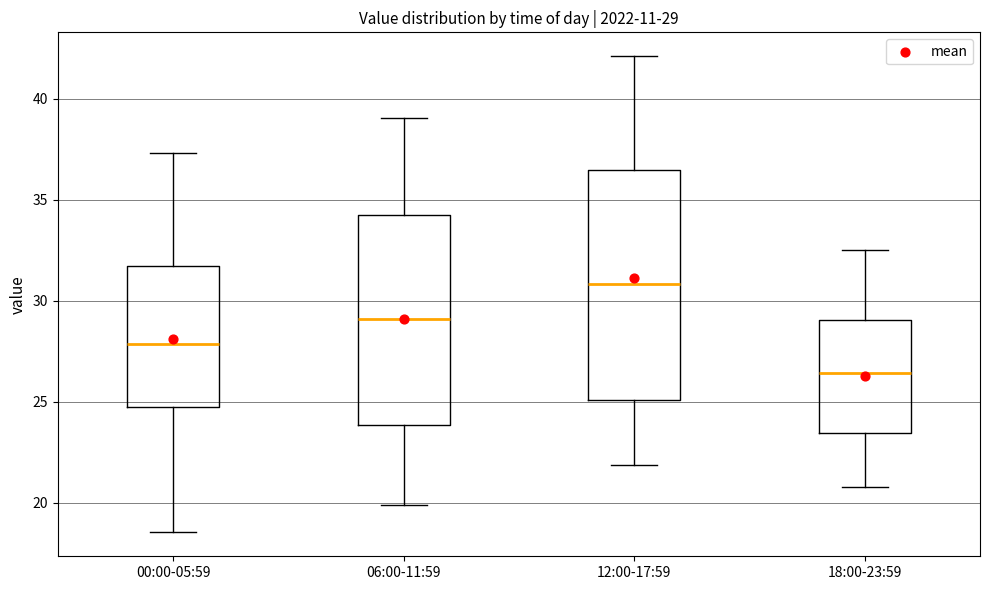

Comparing the boxes themselves (not the whiskers), which one is the tallest?

12:00-17:59